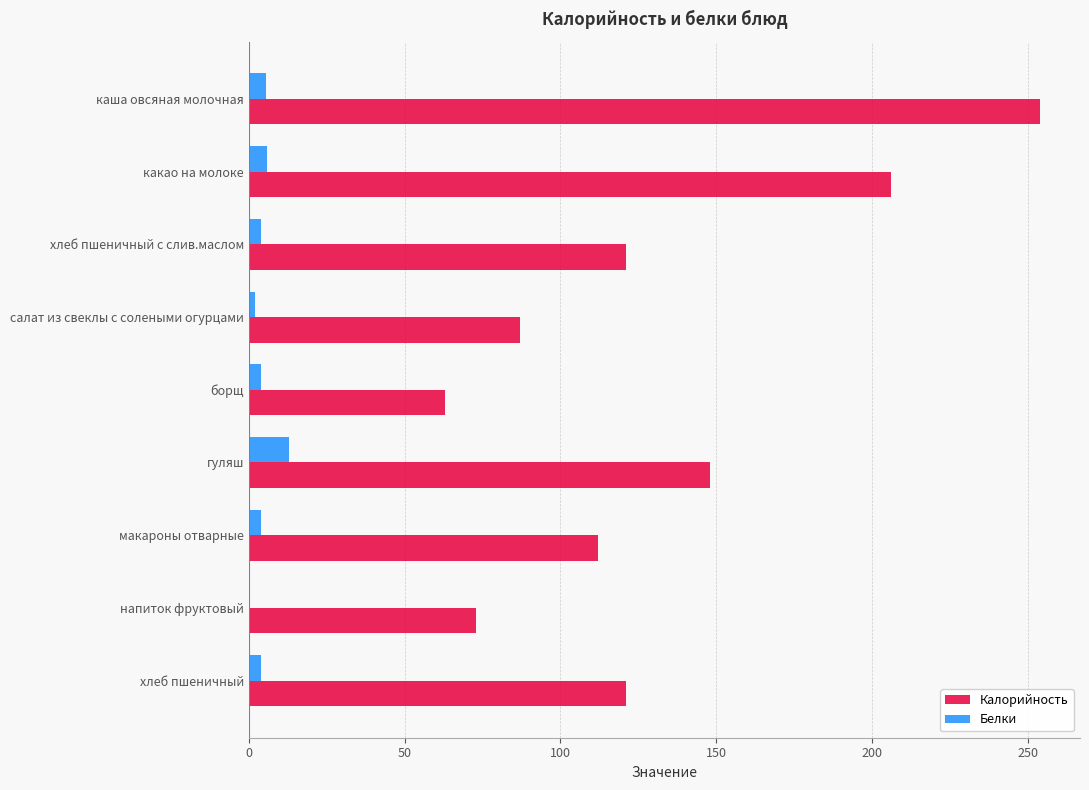

Is it true that Калорийность equals 73.0 at напиток фруктовый?

True